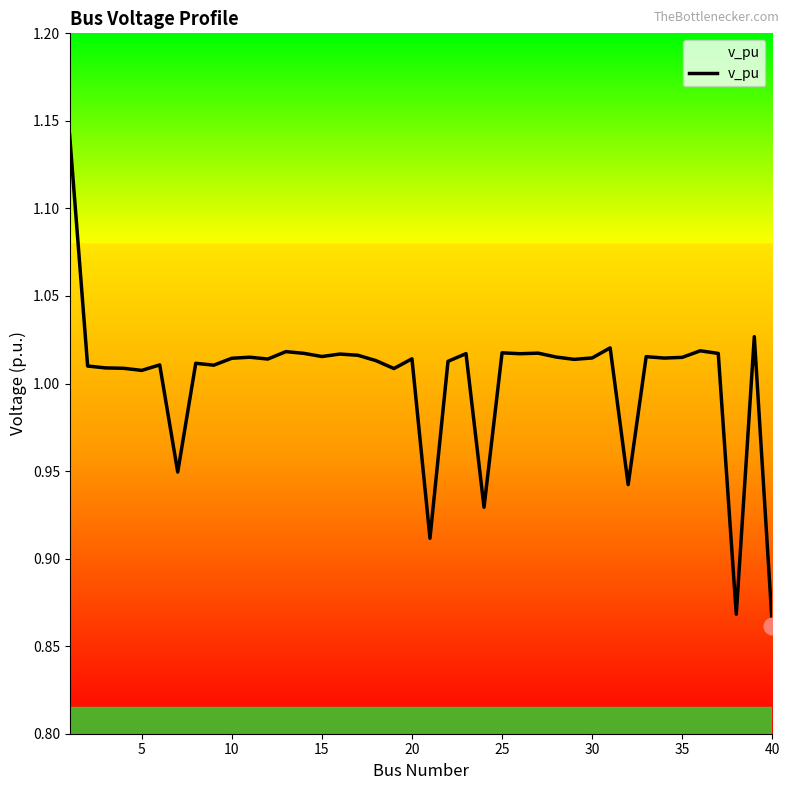

What is the difference between the maximum and minimum values?

0.3